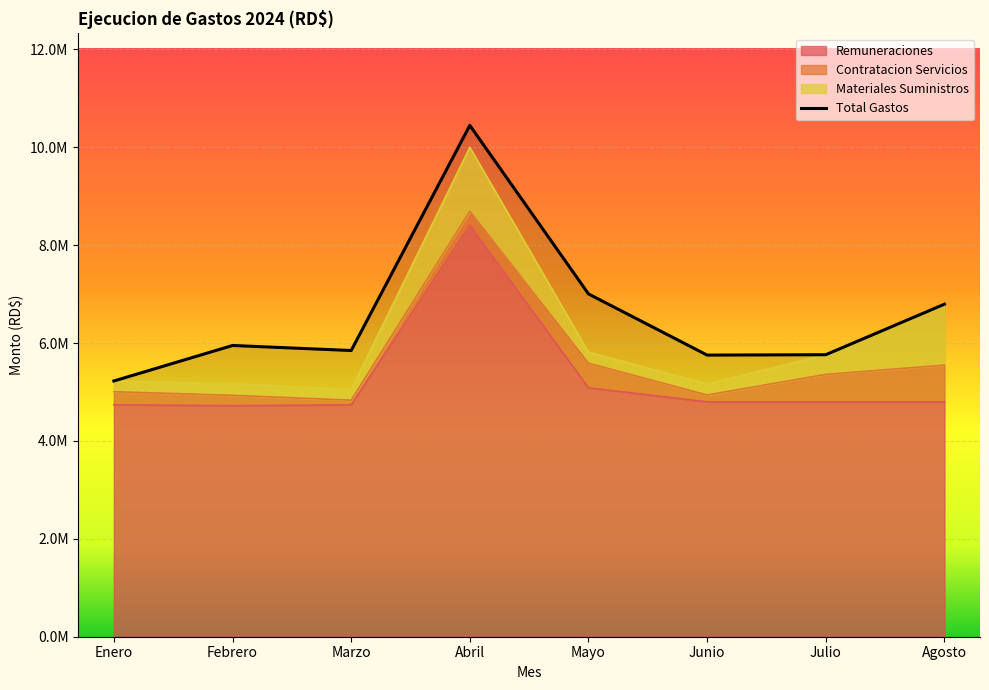

Is the value of Total Gastos at Mayo greater than the value of Remuneraciones at Febrero?

Yes